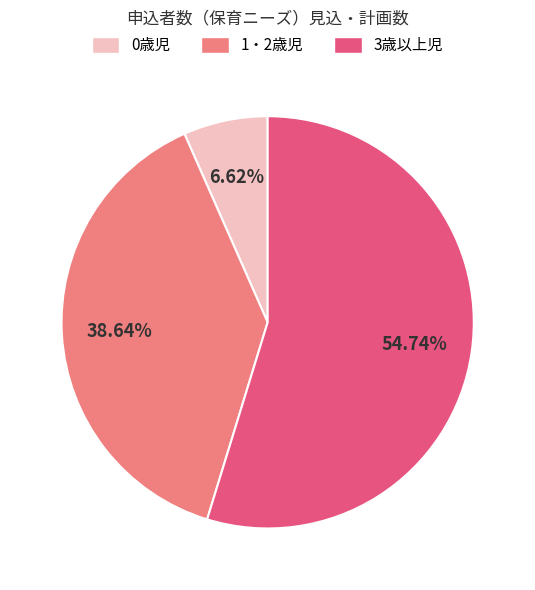

How much of the chart is everything except 1・2歳児?

61.4%